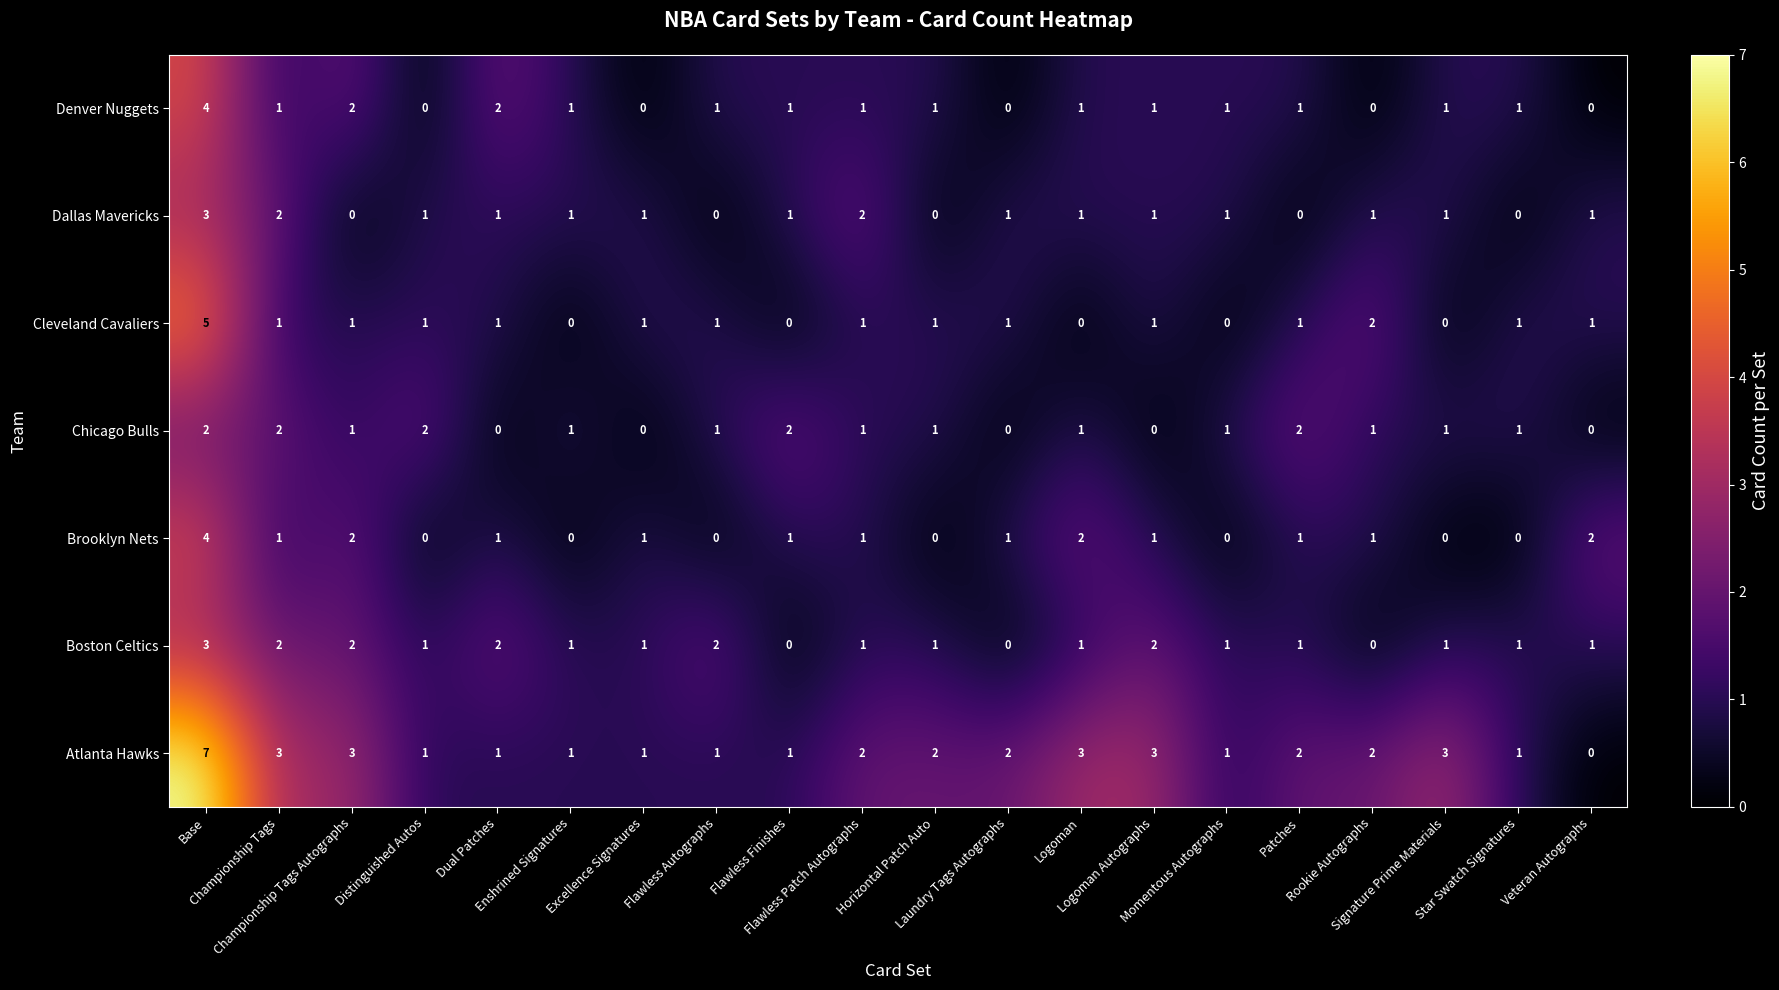

At how many categories does at least one series exceed 0?

20